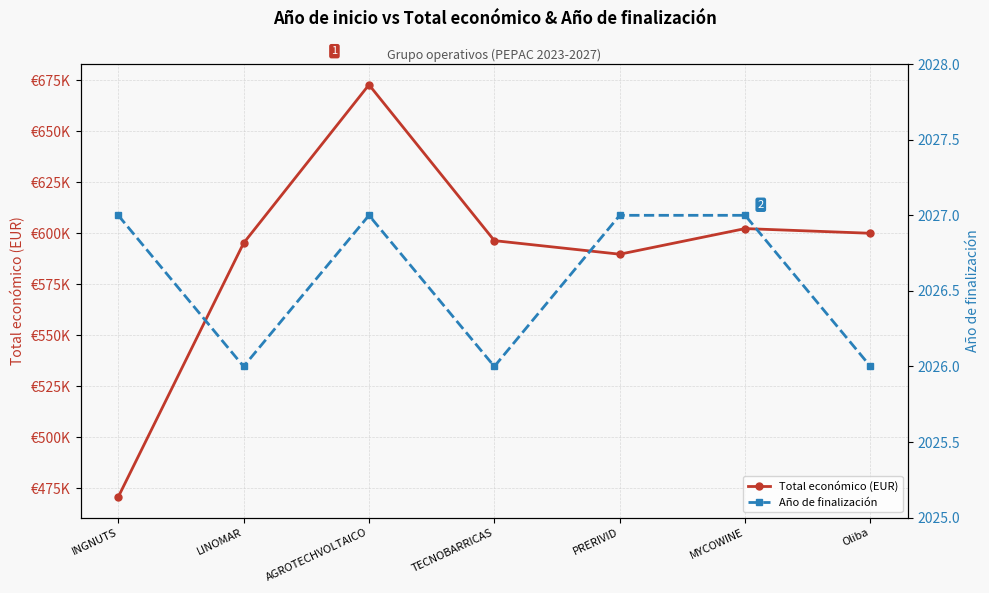

Reading right to left, list all the values displayed in this chart.

Total económico (EUR): Oliba=599992.0	MYCOWINE=602295.4	PRERIVID=589731.0	TECNOBARRICAS=596384.0	AGROTECHVOLTAICO=672807.0	LINOMAR=595173.0	INGNUTS=470675.0
Año de finalización: Oliba=2026.0	MYCOWINE=2027.0	PRERIVID=2027.0	TECNOBARRICAS=2026.0	AGROTECHVOLTAICO=2027.0	LINOMAR=2026.0	INGNUTS=2027.0